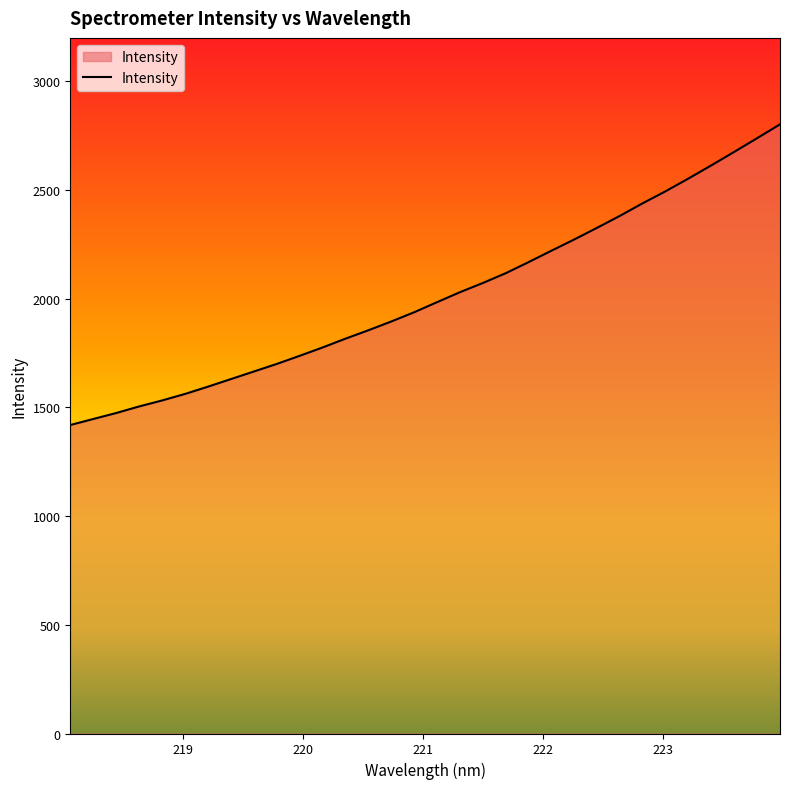

What is the maximum value shown in the chart?

2802.3